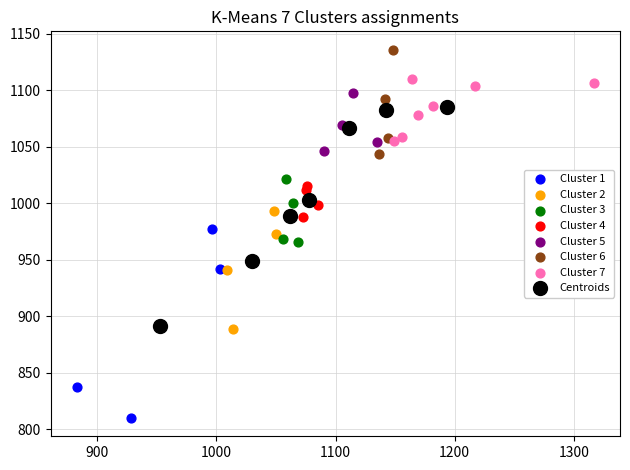

Which series reaches the maximum Y coordinate?

Cluster 6